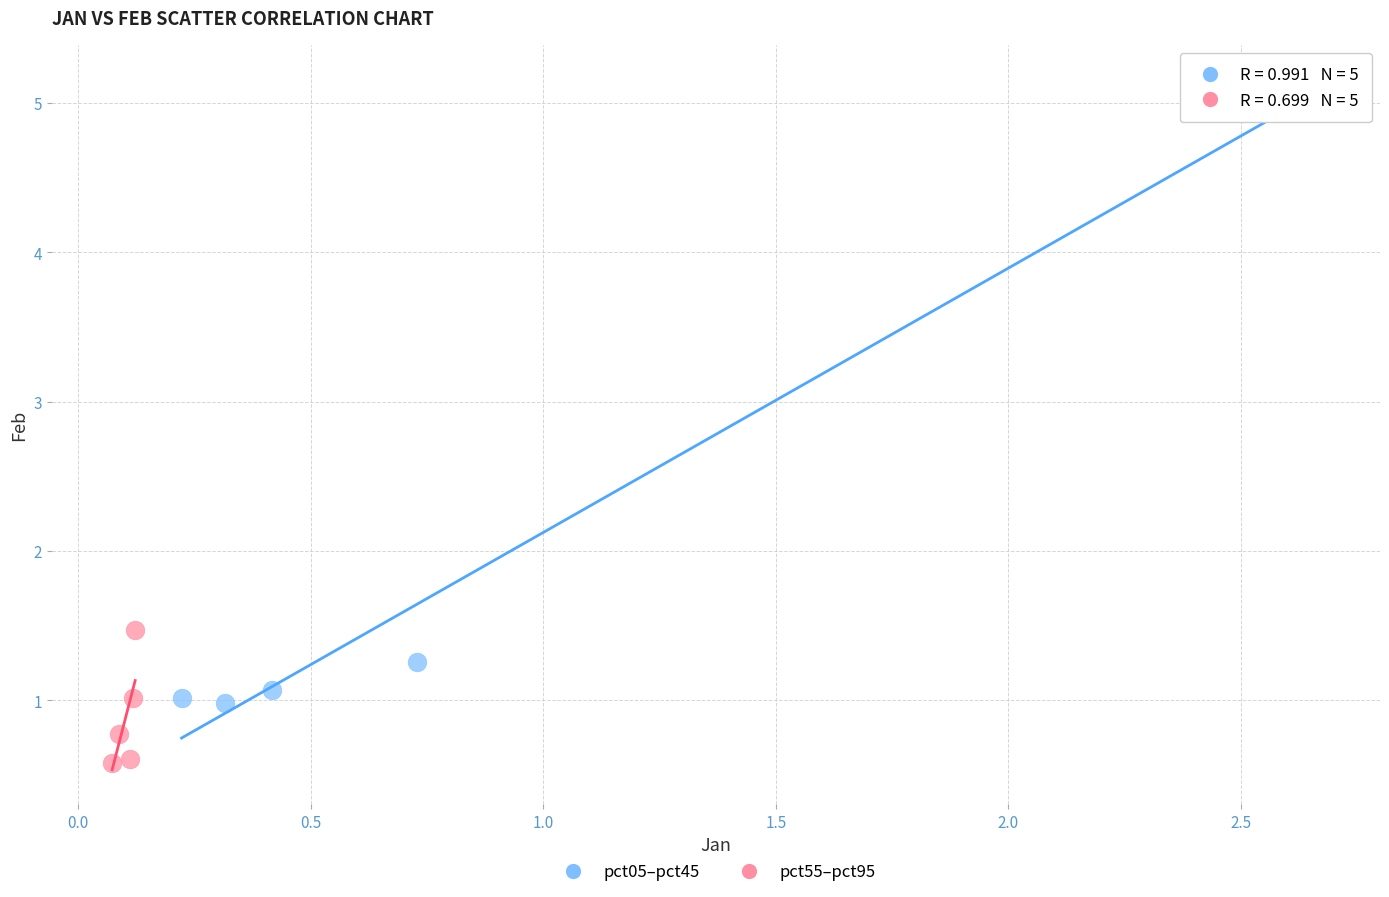

Which series reaches the maximum Y coordinate?

pct05–pct45